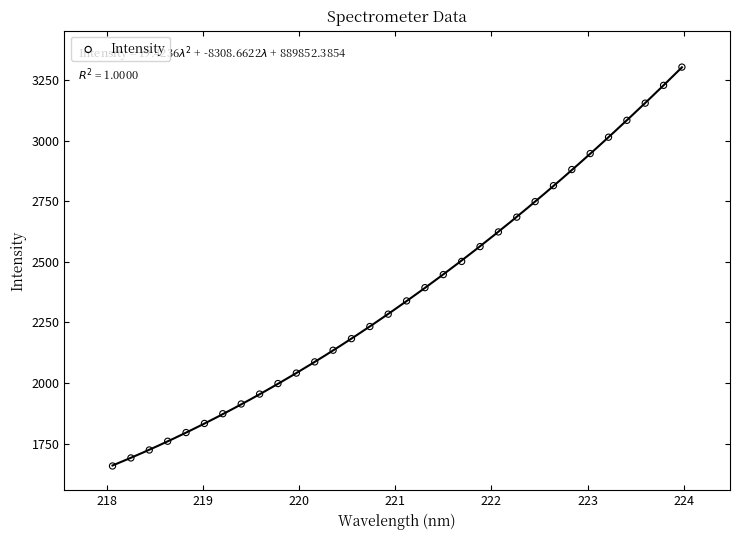

What is the range of X values (max minus min)?

5.9